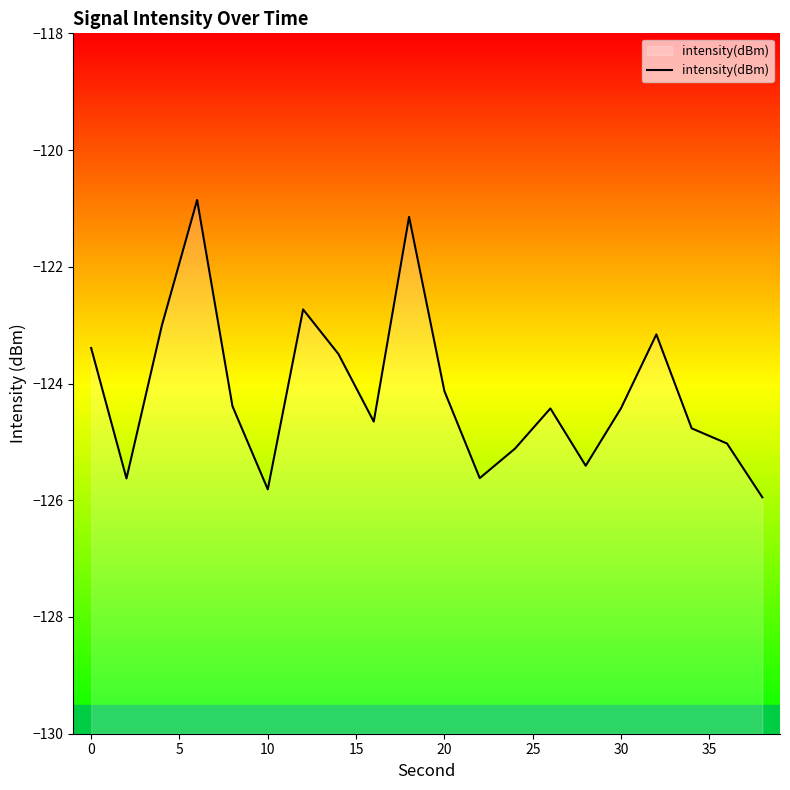

Count the number of values greater than -124.

7